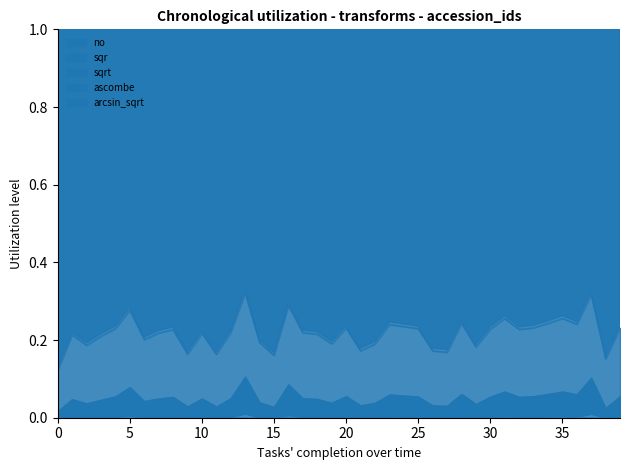

At how many categories does at least one series exceed 0?

40